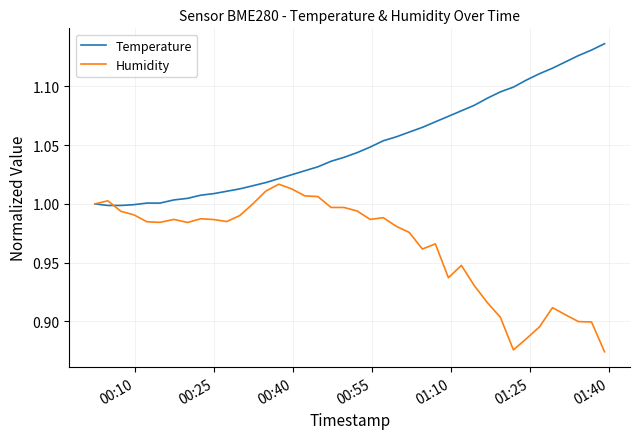

Which series has the largest total across all categories?

Temperature